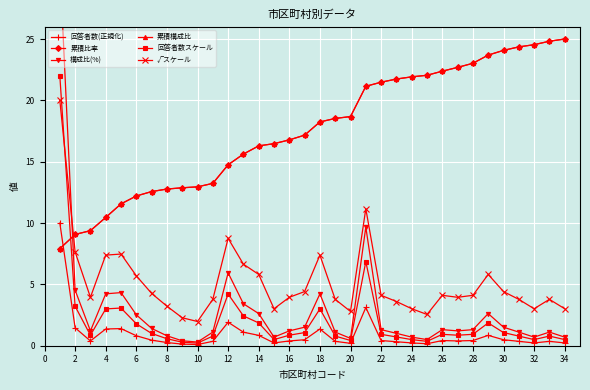

What is the difference between the maximum and second lowest values in the 累積比率 series?

15.9